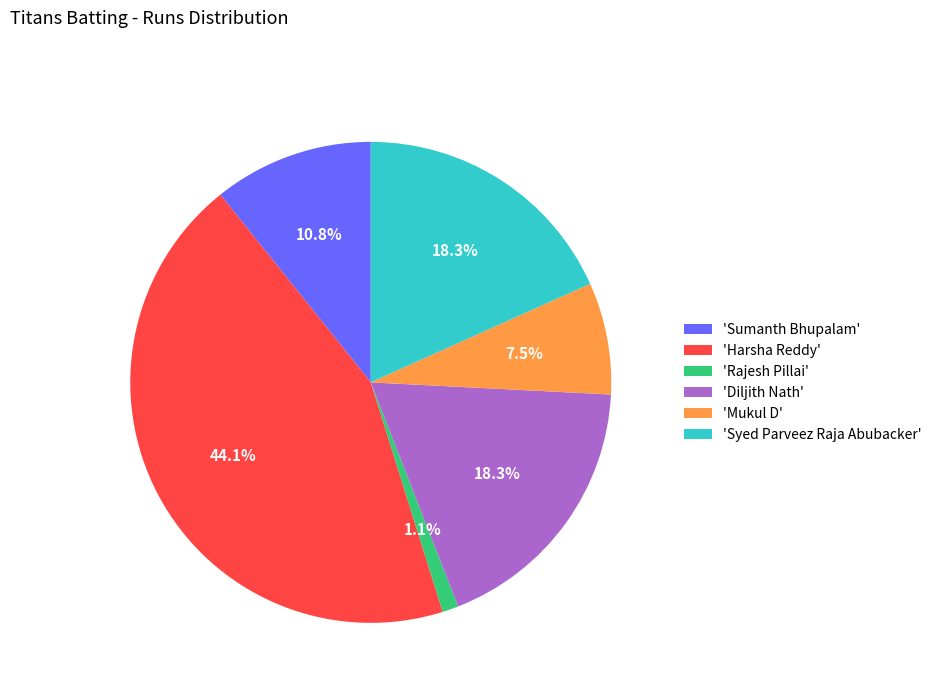

Is there a majority slice in this chart?

No